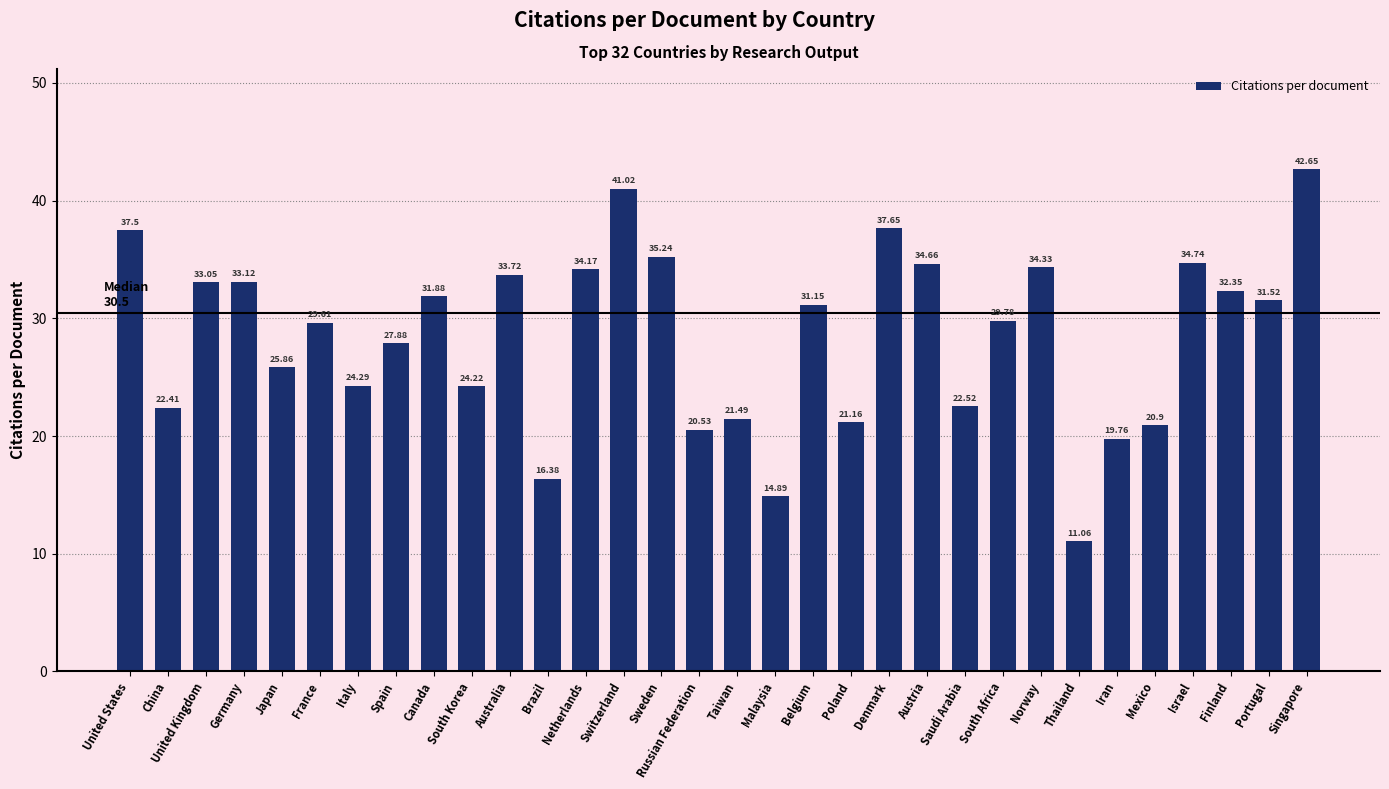

What is the minimum value shown in the chart?

11.1